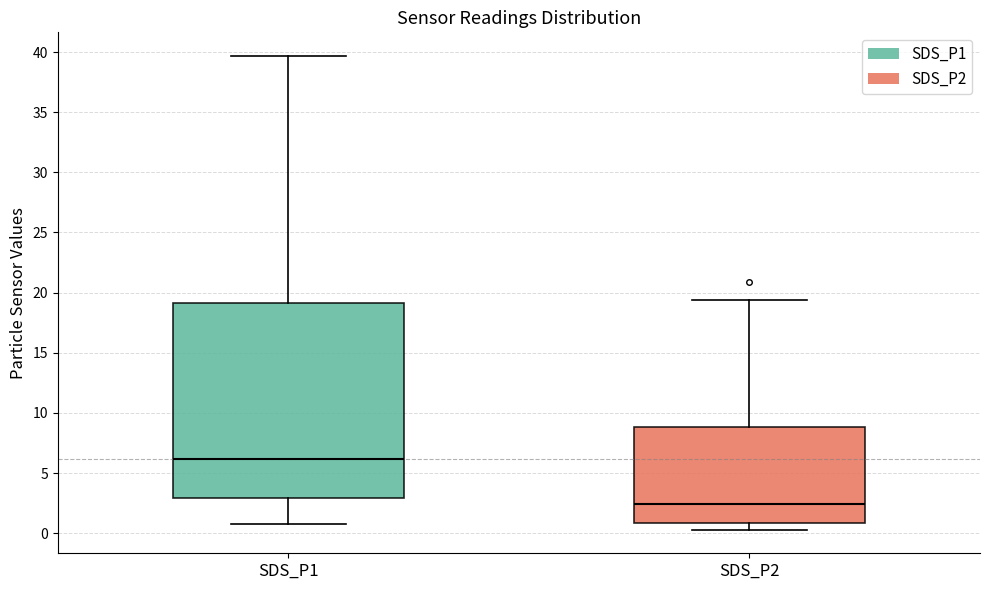

Reading left to right, transcribe this box plot: for each box, give where its median line is, the range the box spans, and where its two whiskers end, as read against the y-axis. The values are not printed on the chart, so give them approximately, as read against the axis.

SDS_P1: median 6.0, box 3.0 to 19.0, whiskers 1.0 to 39.5
SDS_P2: median 2.5, box 1.0 to 9.0, whiskers 0.5 to 19.5